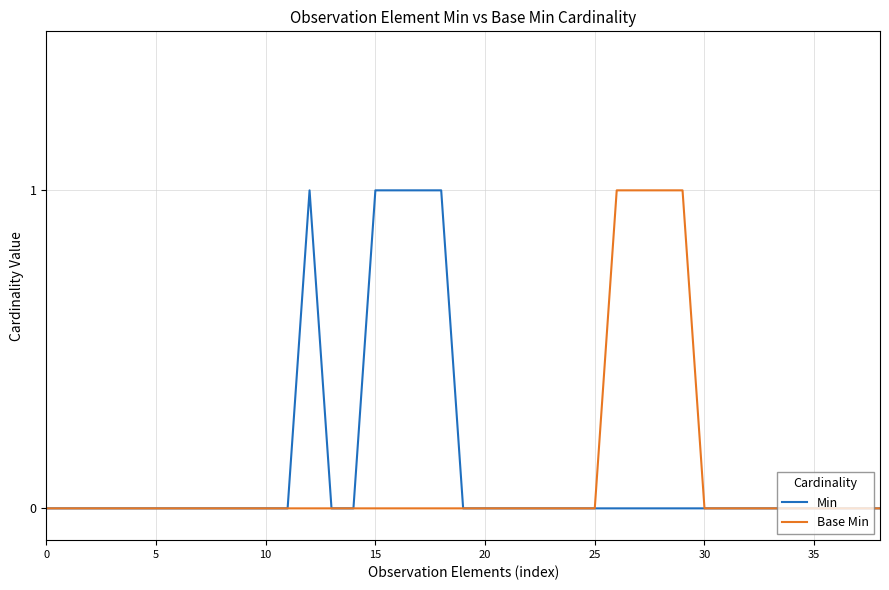

What is the label of the 18th point from the left?

17